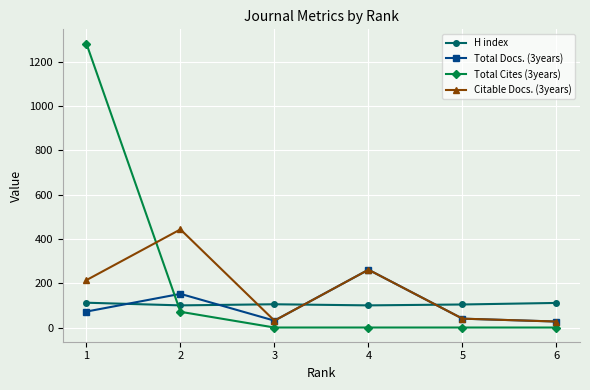

At which category is the sum across all series the highest?

1